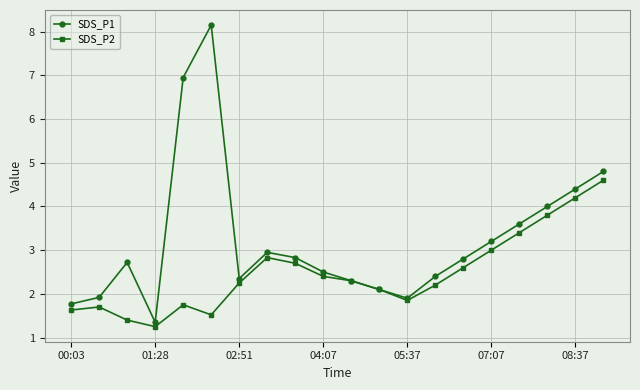

Which series has the widest spread of values?

SDS_P1